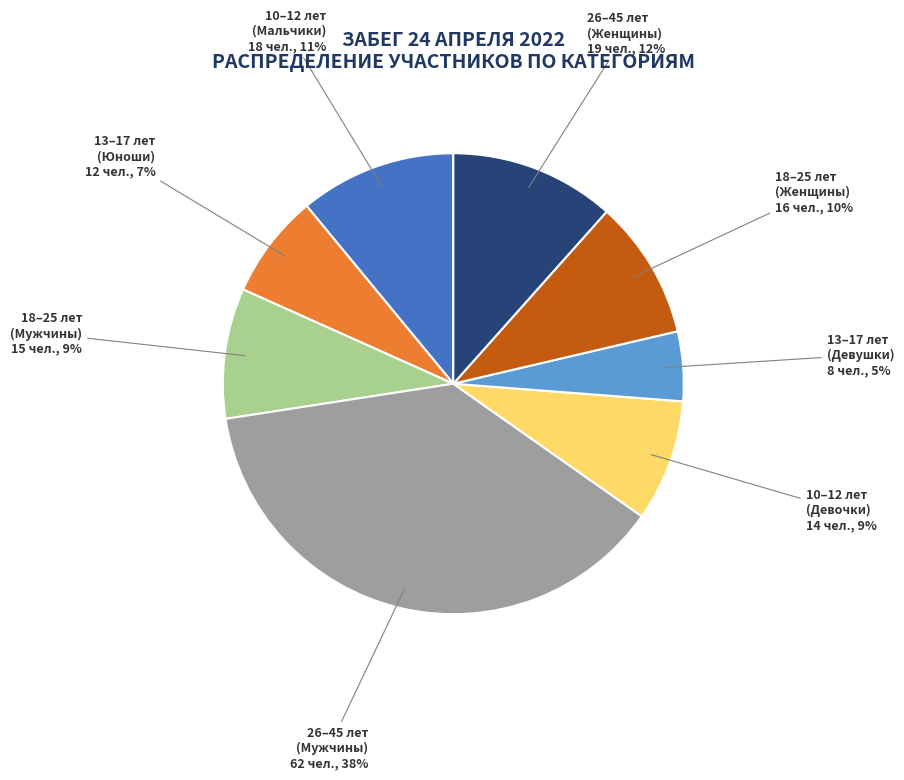

How many slices are in this pie chart?

8